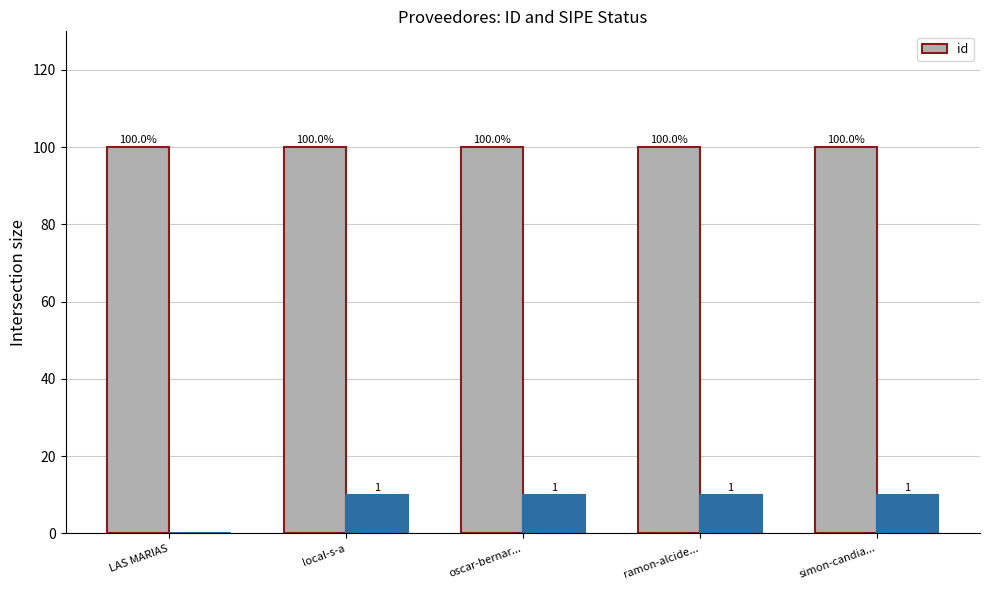

Rank the categories by value from highest to lowest.

simon-candia..., LAS MARIAS, ramon-alcide..., local-s-a, oscar-bernar...